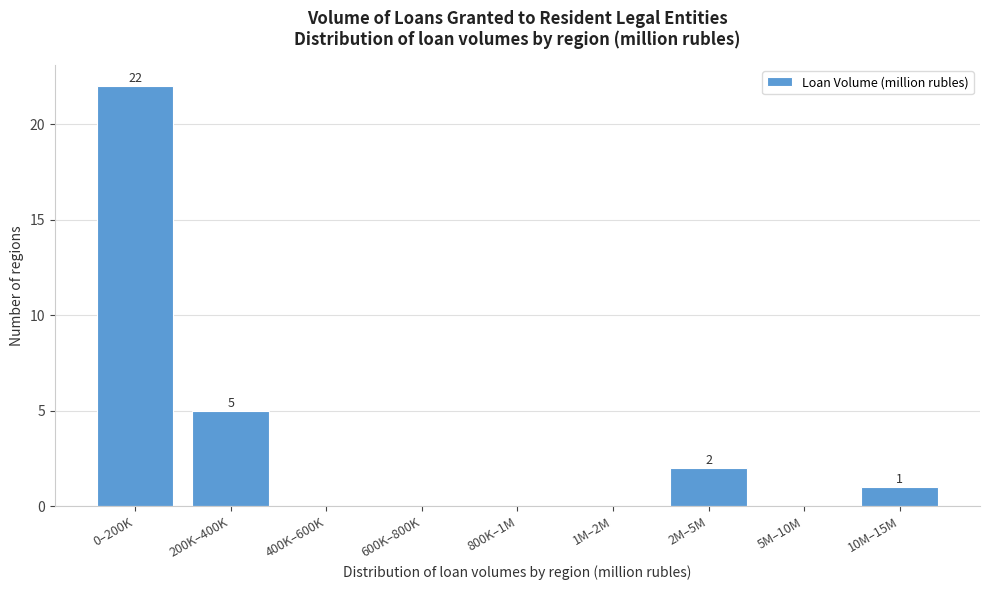

Reading left to right, what are all the values shown in this chart?

0–200K=22	200K–400K=5	400K–600K=0	600K–800K=0	800K–1M=0	1M–2M=0	2M–5M=2	5M–10M=0	10M–15M=1